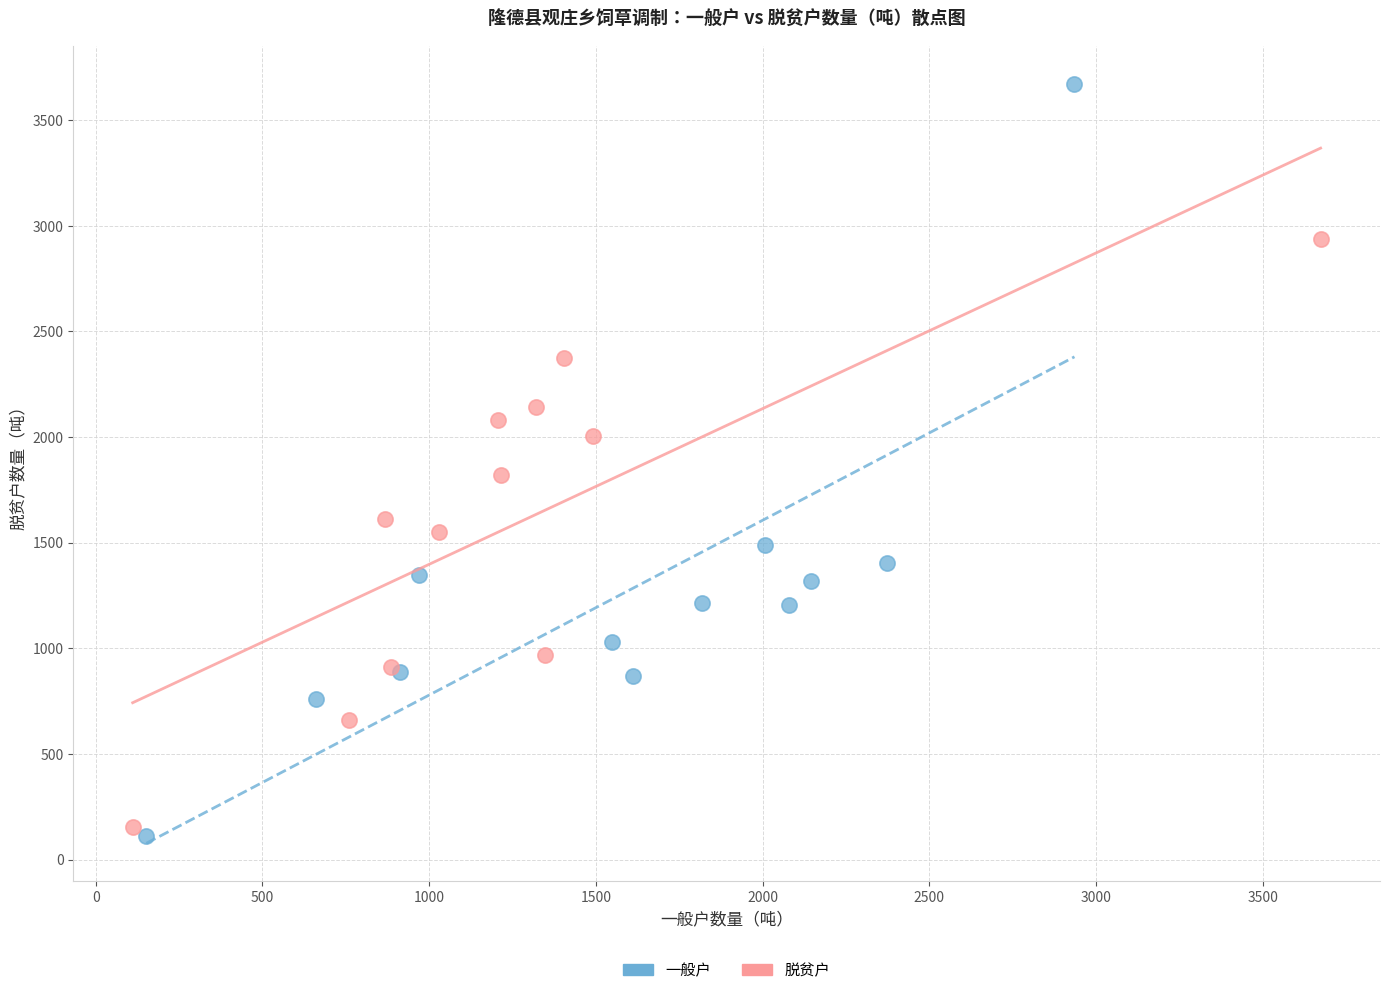

Which series reaches the maximum Y coordinate?

一般户